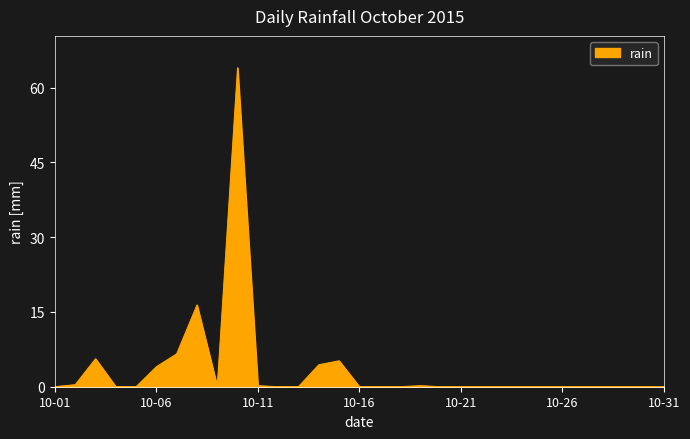

What is the greatest value displayed?

64.0